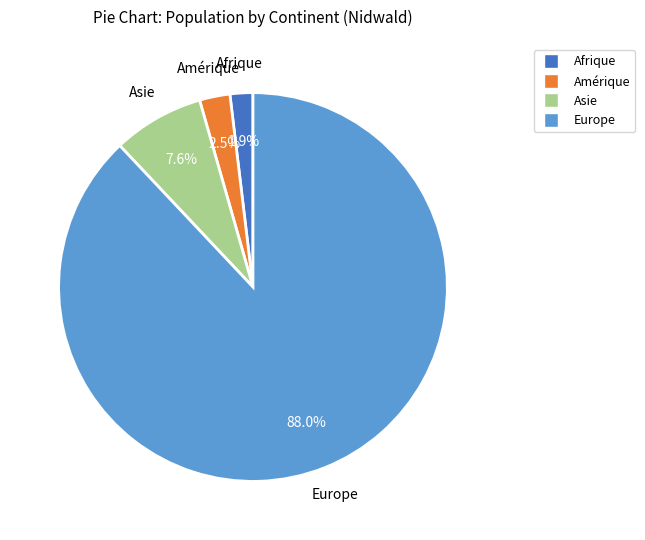

Is there any slice that represents more than half of the pie?

Yes